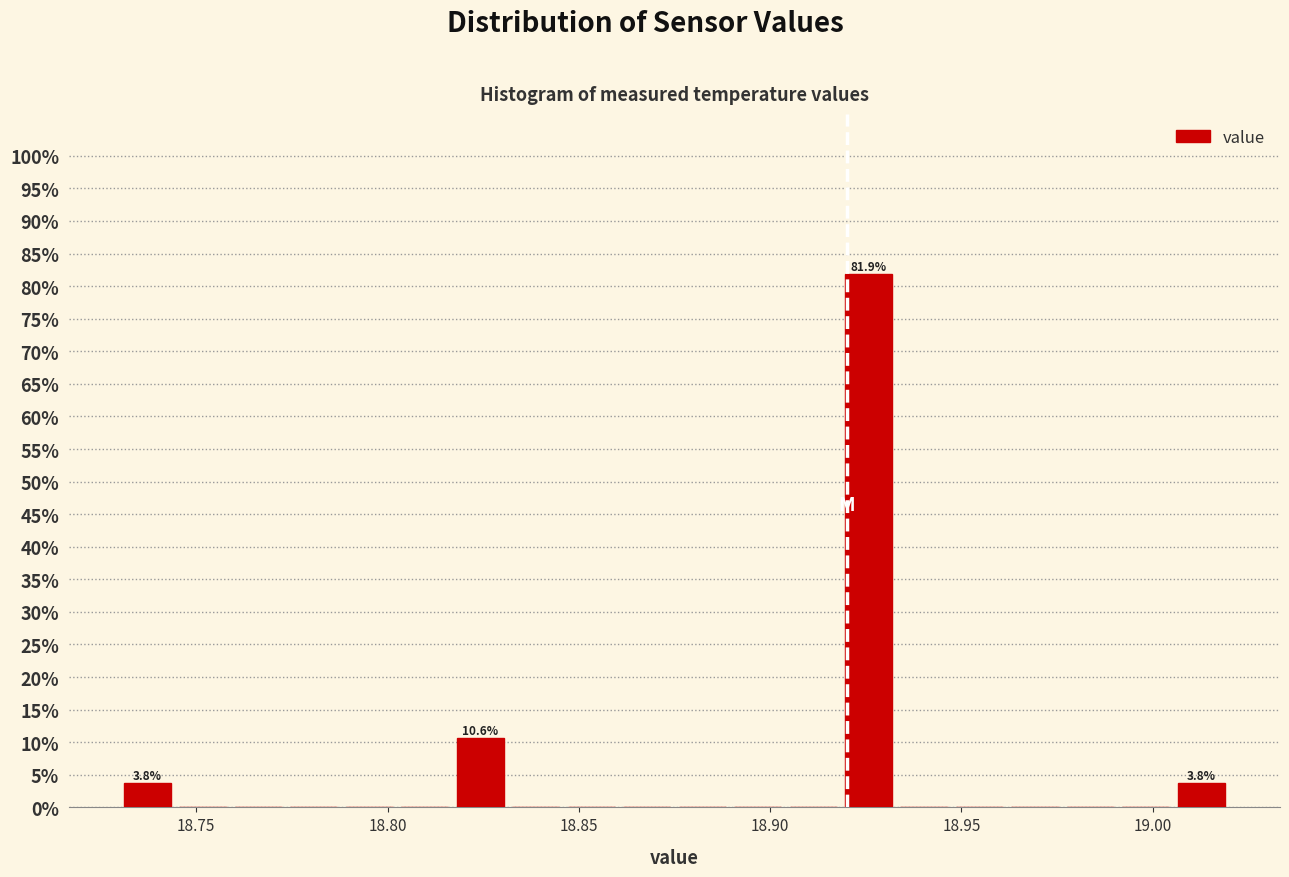

Read against the x-axis, roughly where is the centre of the tallest bar?

18.925